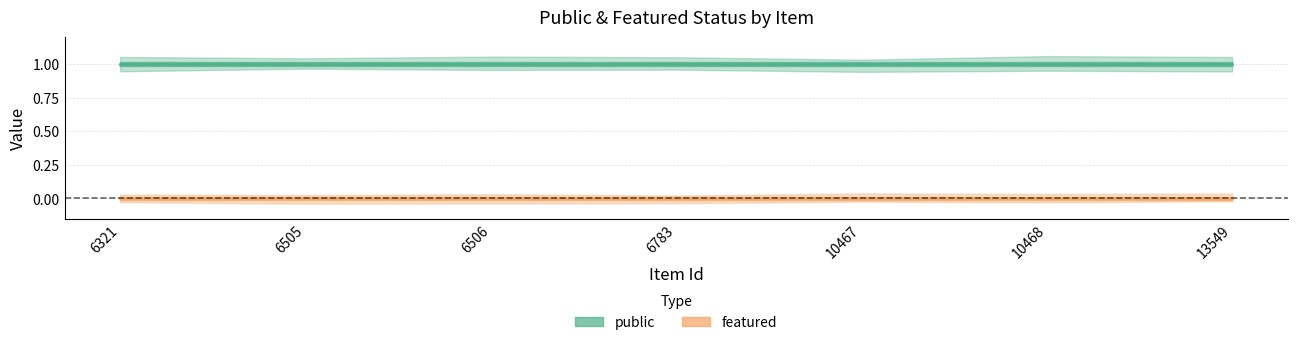

Which has a higher value, 13549 or 6506?

13549